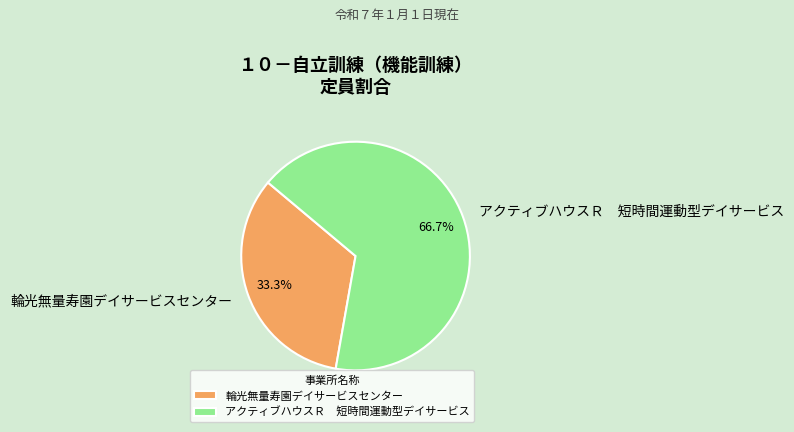

Do アクティブハウスＲ 短時間運動型デイサービス and 輪光無量寿園デイサービスセンター together represent more than half of the pie?

Yes